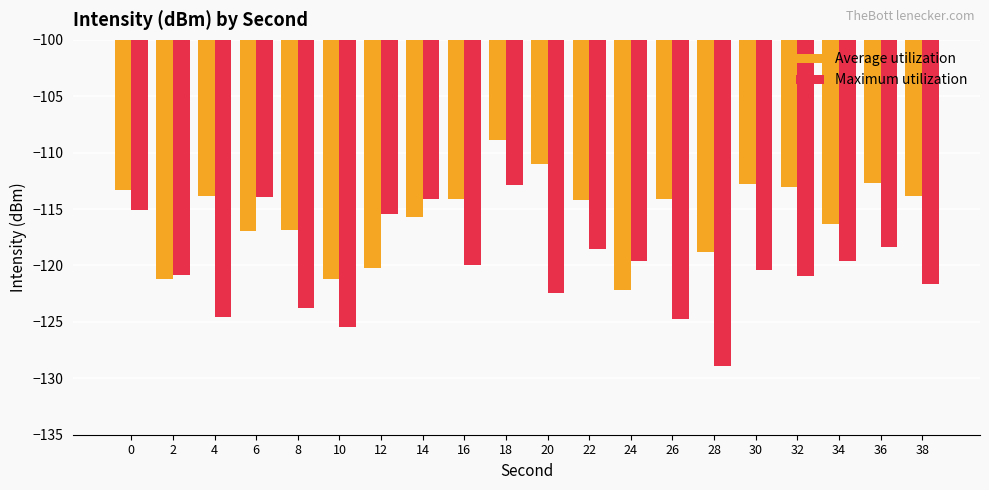

Read the Maximum utilization value at 26.

-124.8